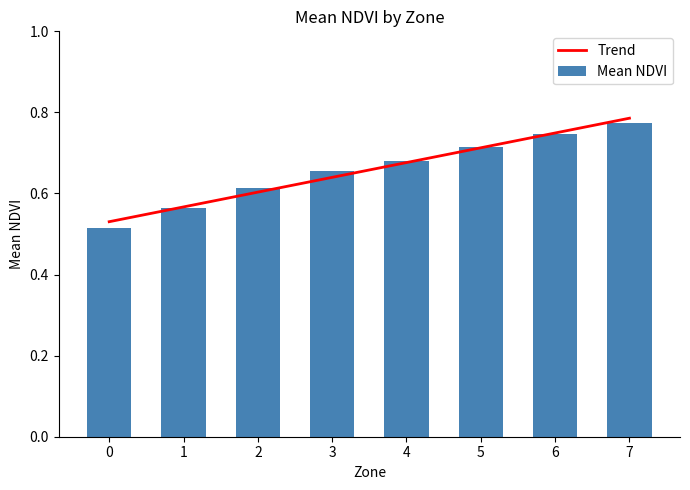

The Trend series shows 0.8 at 7. True or false?

True